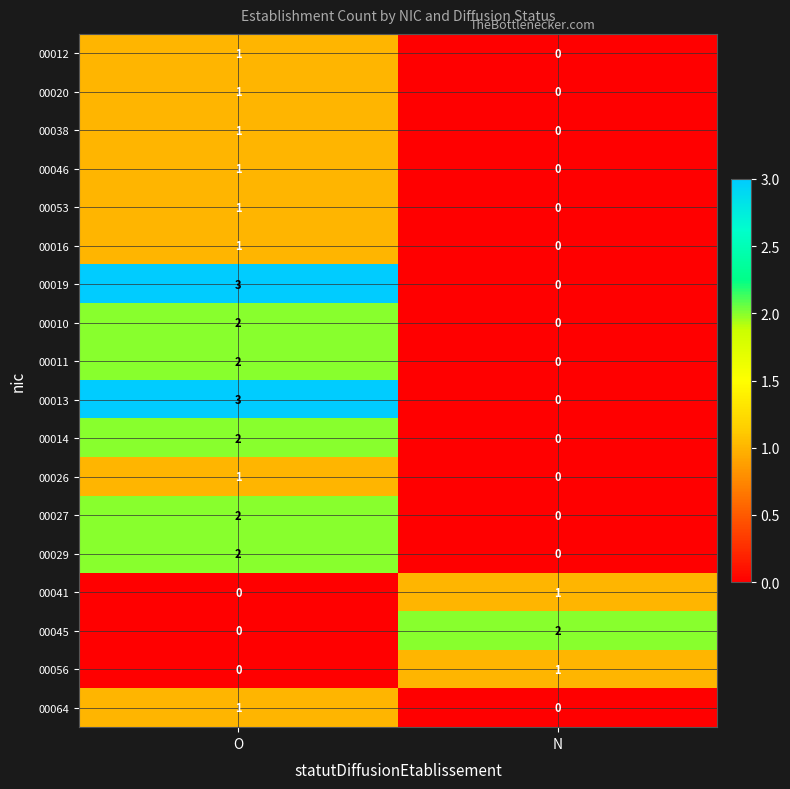

Is it true that 00013 equals 2 at O?

False